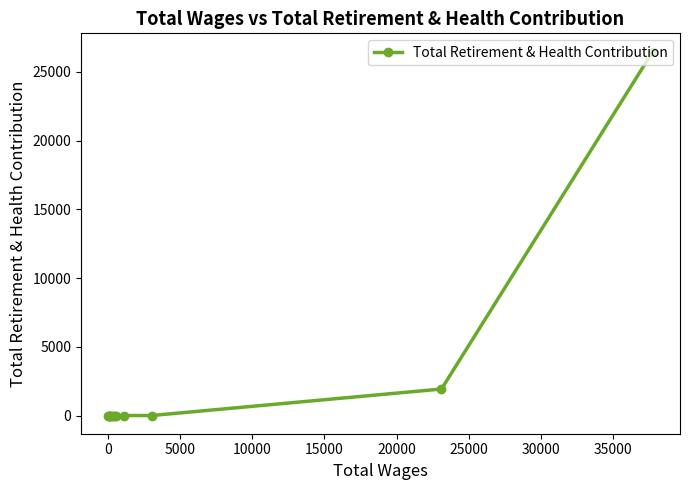

What is the greatest value displayed?

26485